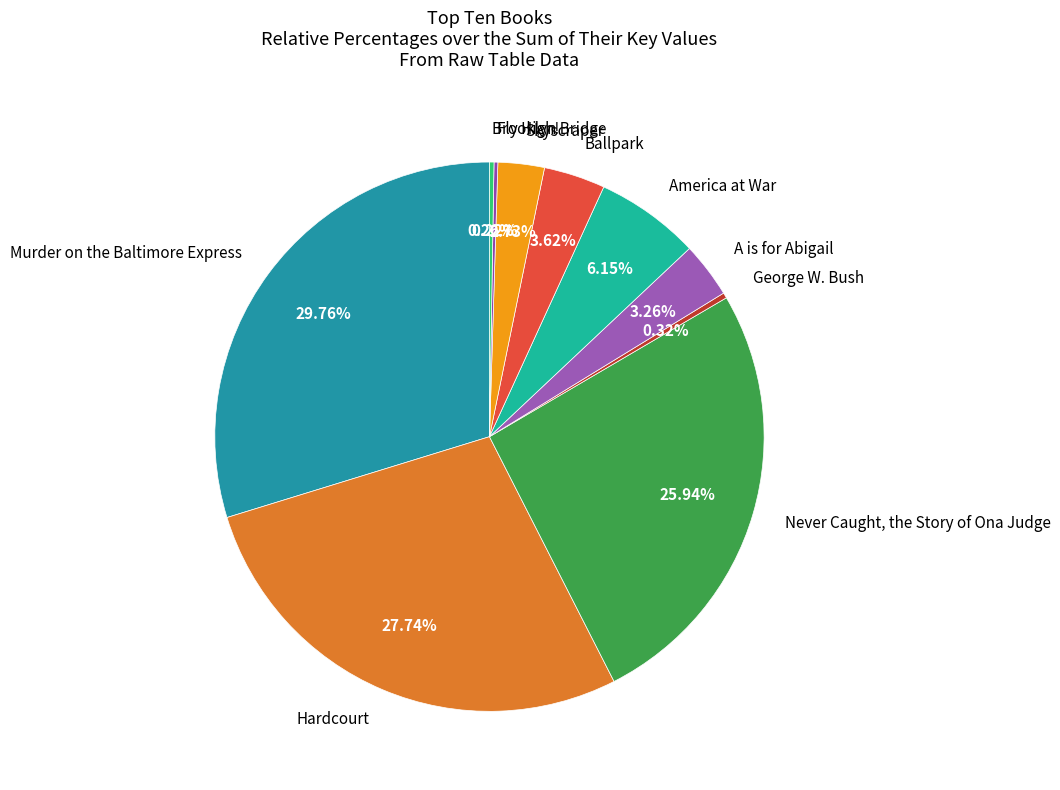

What is the largest slice in the pie chart?

Murder on the Baltimore Express